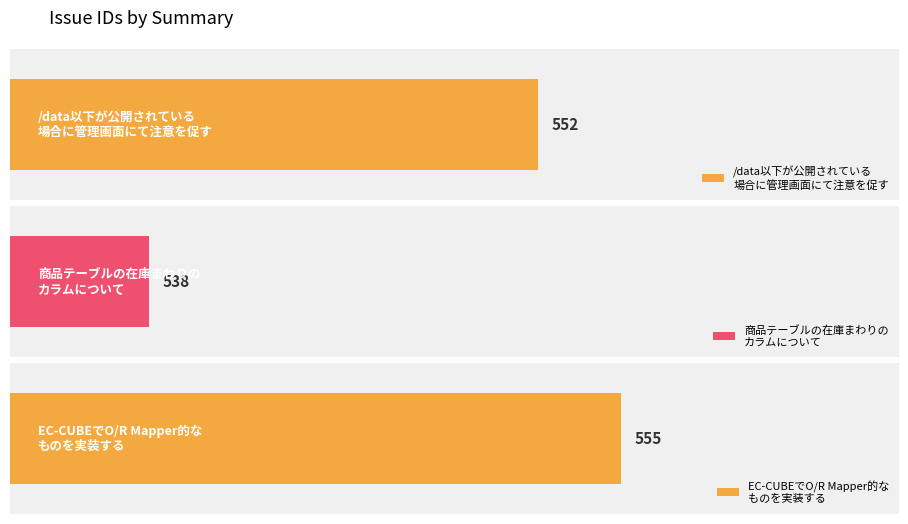

What is the difference between the values at EC-CUBE で O/R Mapper 的なものを実装する and /data以下が公開されている場合に管理画面にて注意を促す?

3